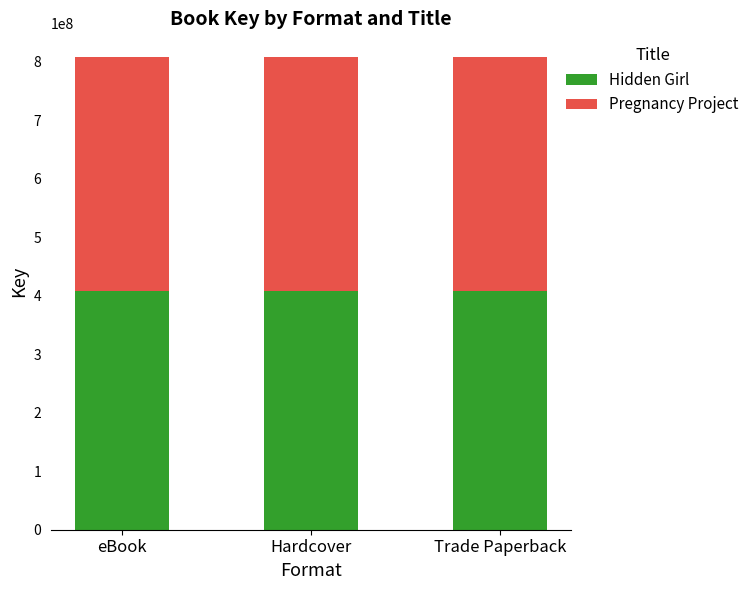

Is it true that Hidden Girl equals 118337077 at Trade Paperback?

False